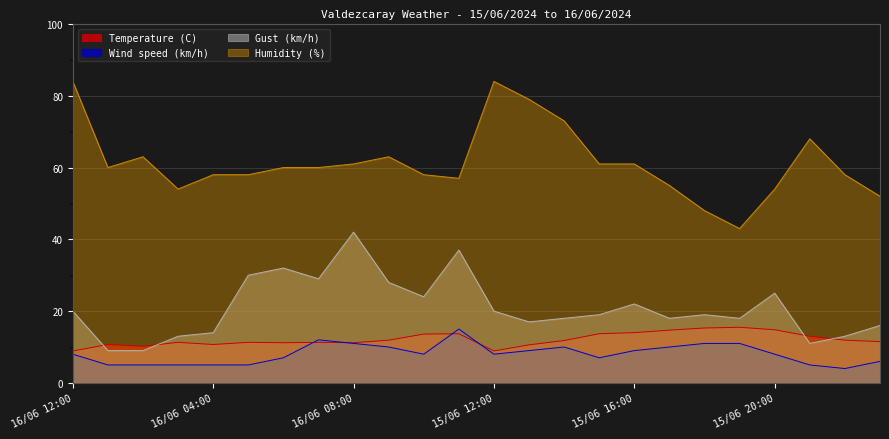

At how many categories does at least one series exceed 25?

24